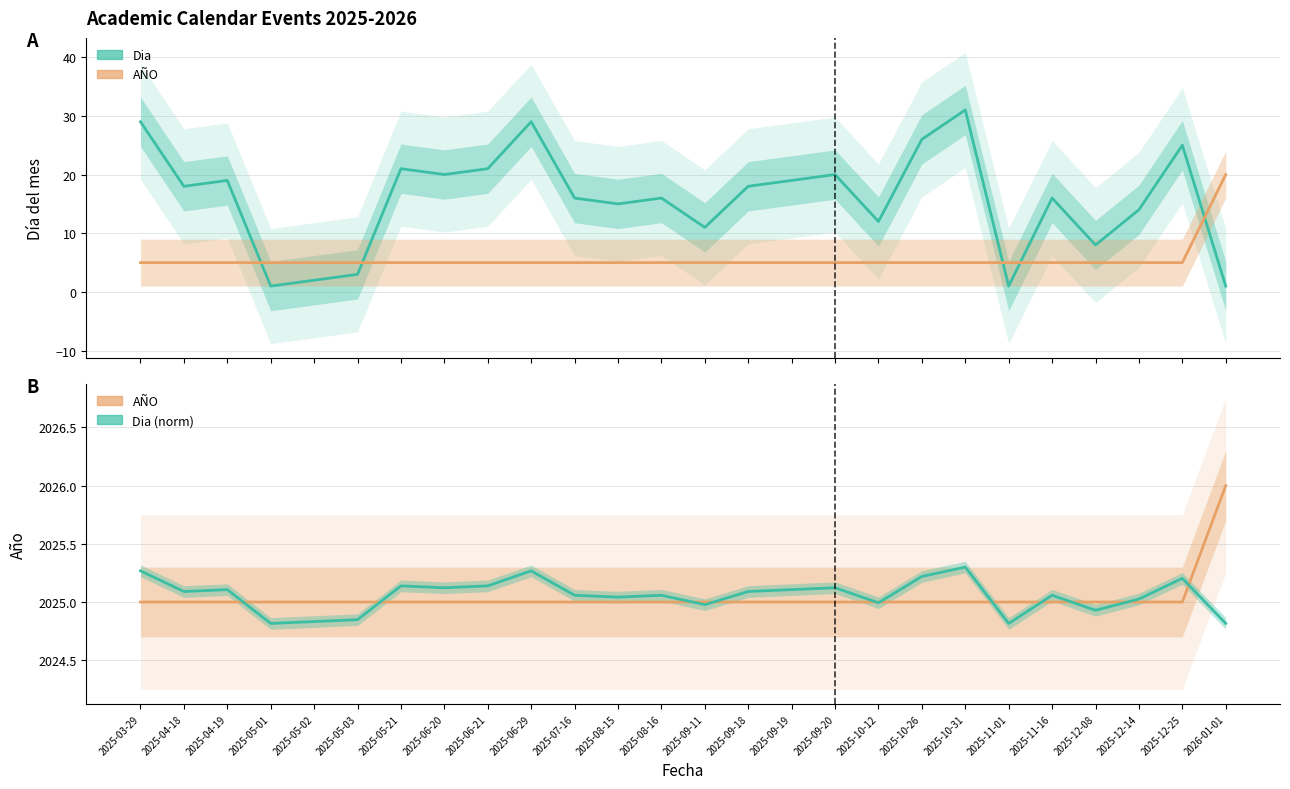

How many distinct data groups are displayed?

2